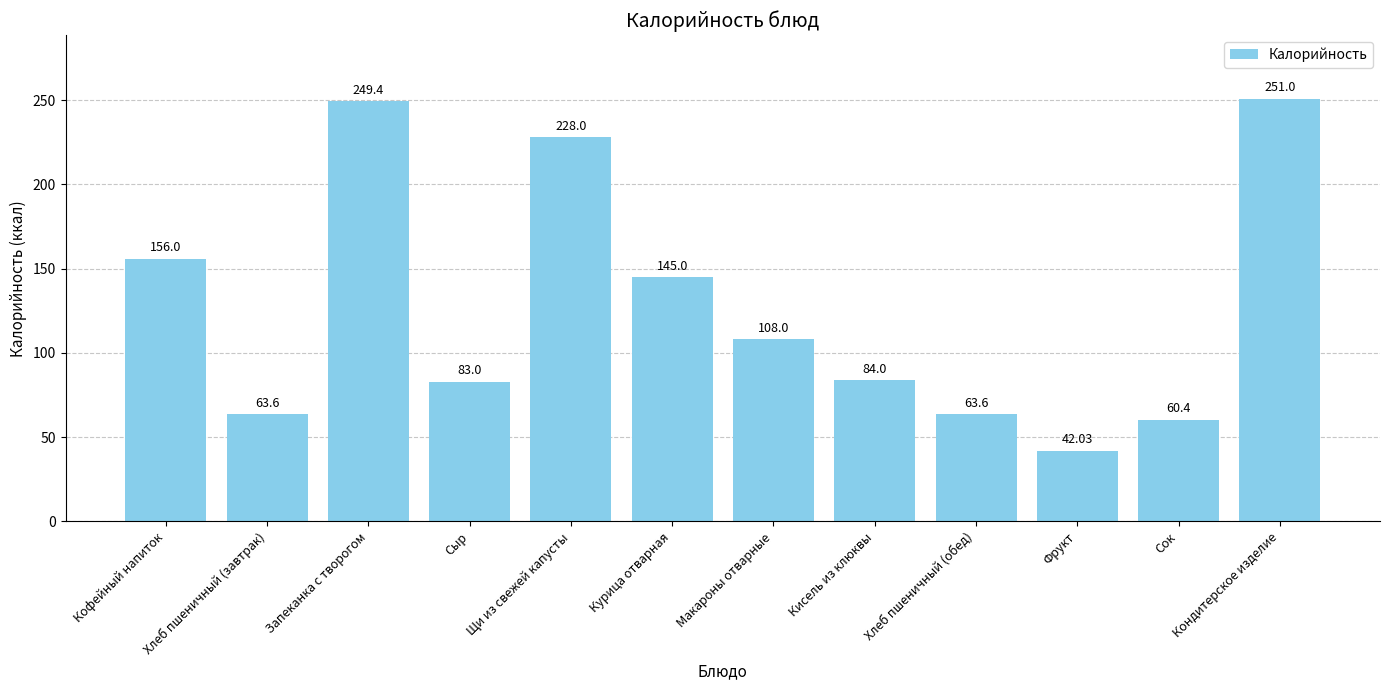

Reading right to left, what are all the values shown in this chart?

Кондитерское изделие=251.0	Сок=60.4	Фрукт=42.0	Хлеб пшеничный (обед)=63.6	Кисель из клюквы=84.0	Макароны отварные=108.0	Курица отварная=145.0	Щи из свежей капусты=228.0	Сыр=83.0	Запеканка с творогом=249.4	Хлеб пшеничный (завтрак)=63.6	Кофейный напиток=156.0